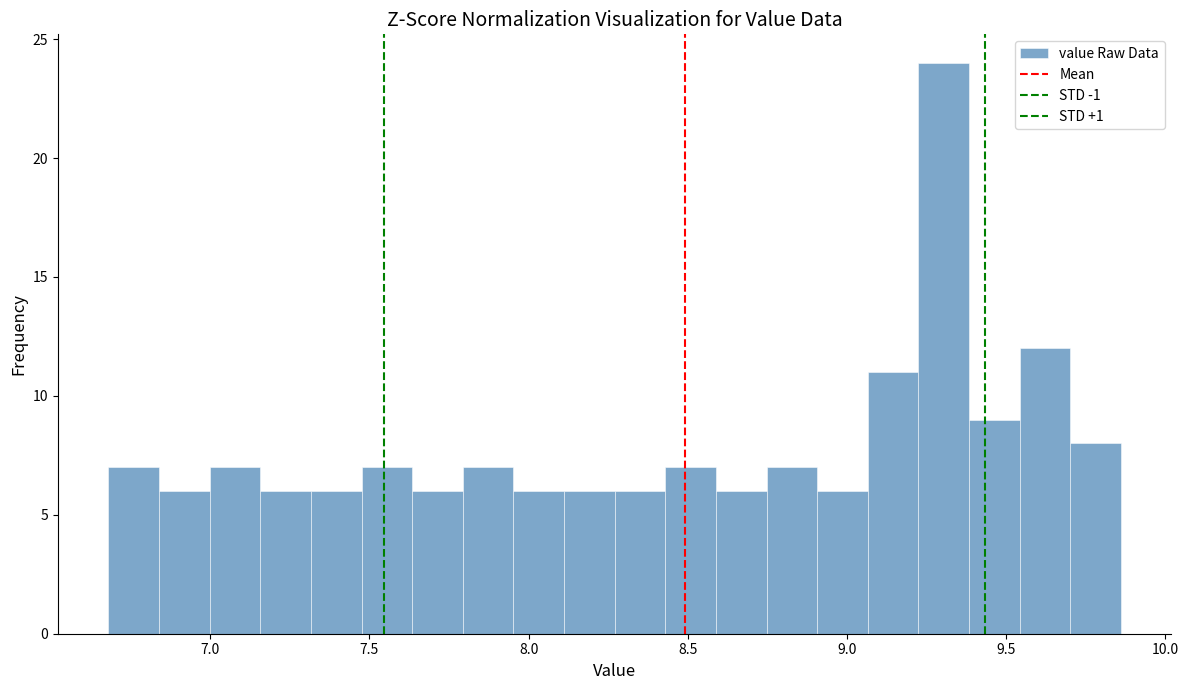

Around what value on the x-axis is the tallest bar? Give the approximate position of its centre, as read against the axis.

9.30